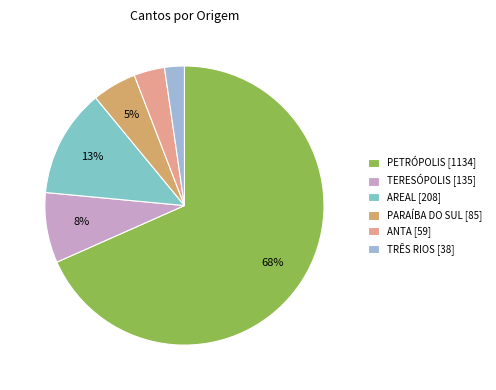

Between ANTA [59] and PETRÓPOLIS [1134], which is larger?

PETRÓPOLIS [1134]